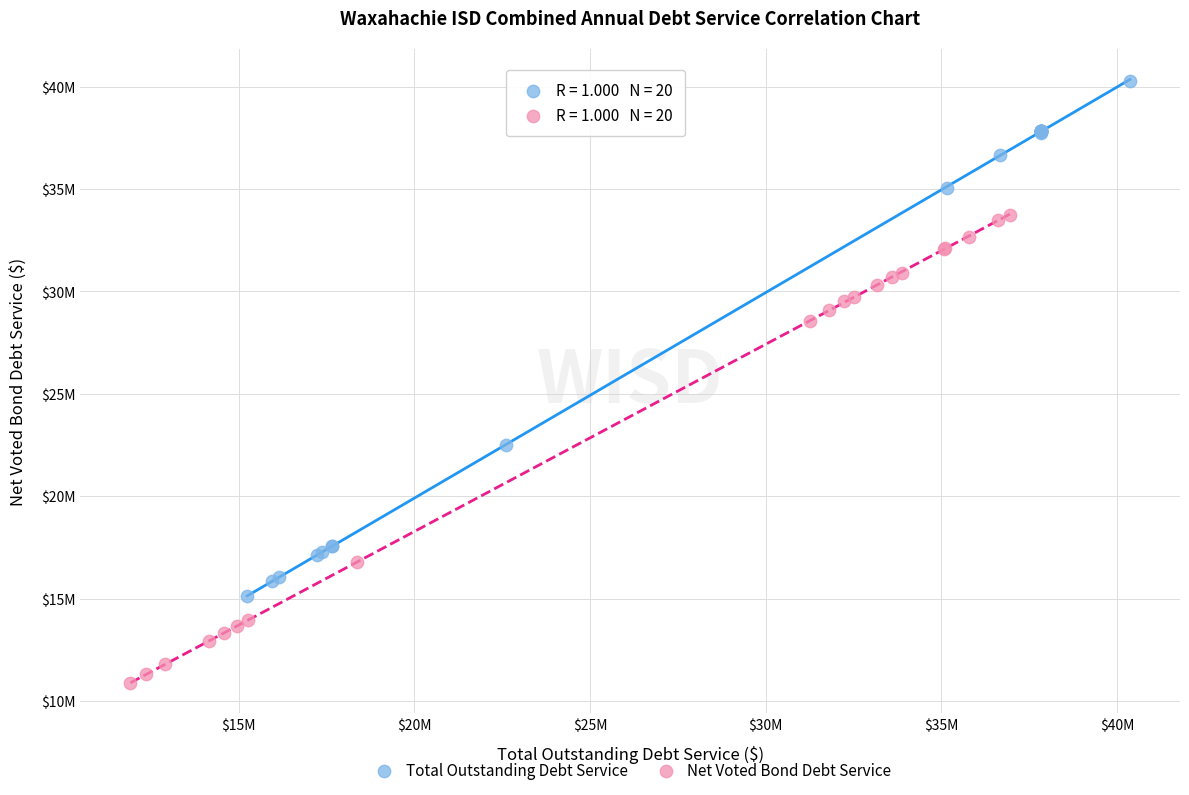

What are all the series names shown in the legend?

Total Outstanding Debt Service, Net Voted Bond Debt Service